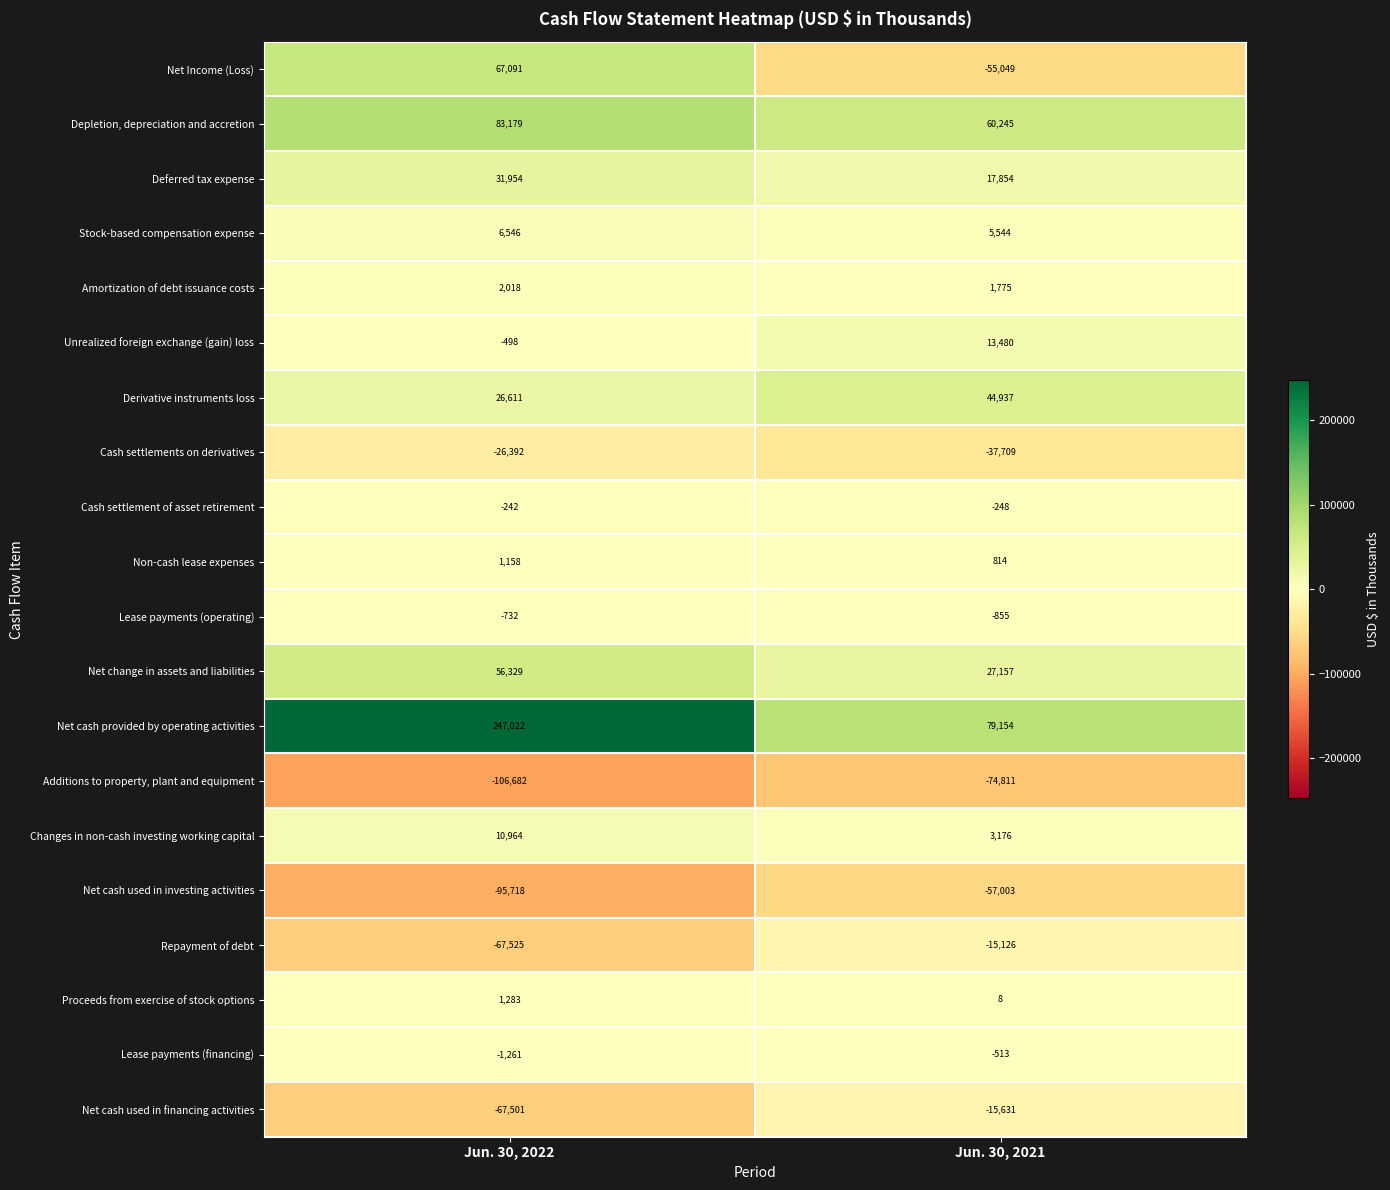

Where is Net cash used in investing activities nearest to the value -76360?

Jun. 30, 2021